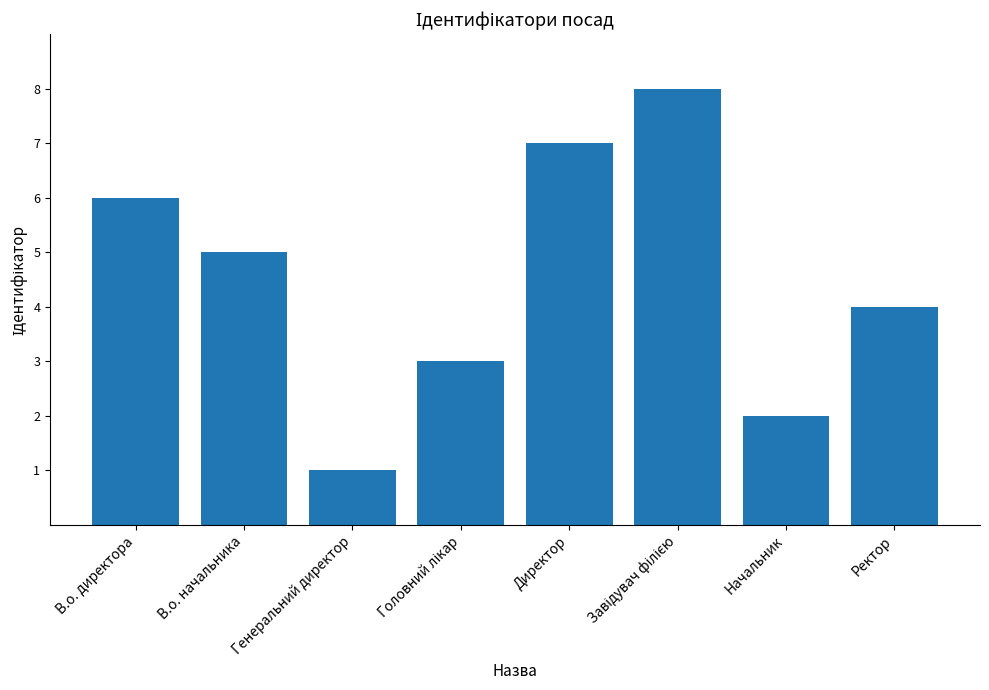

Which label corresponds to the smallest value in the chart?

Генеральний директор